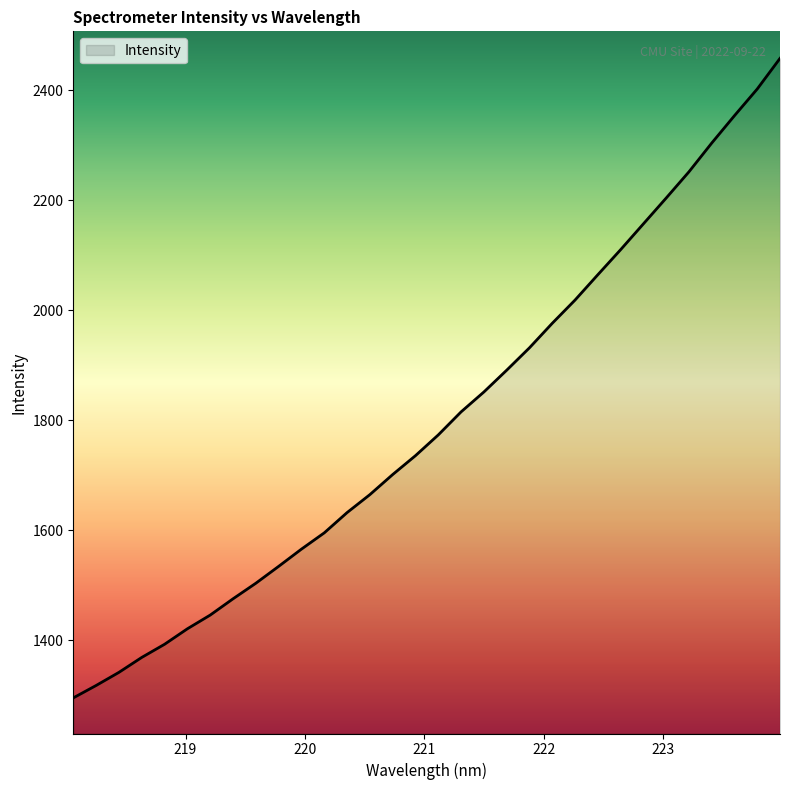

What is the difference between the maximum and minimum values?

1163.1